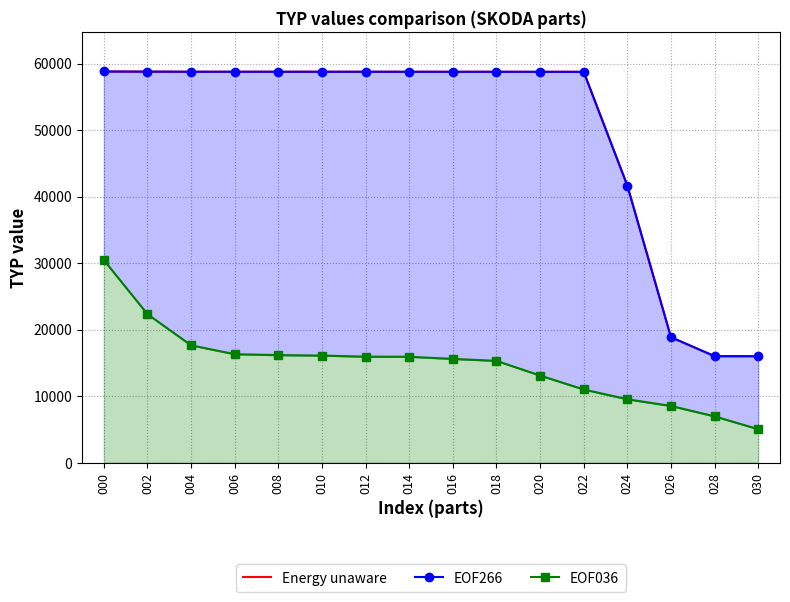

What is the minimum value shown in the chart?

5017.0